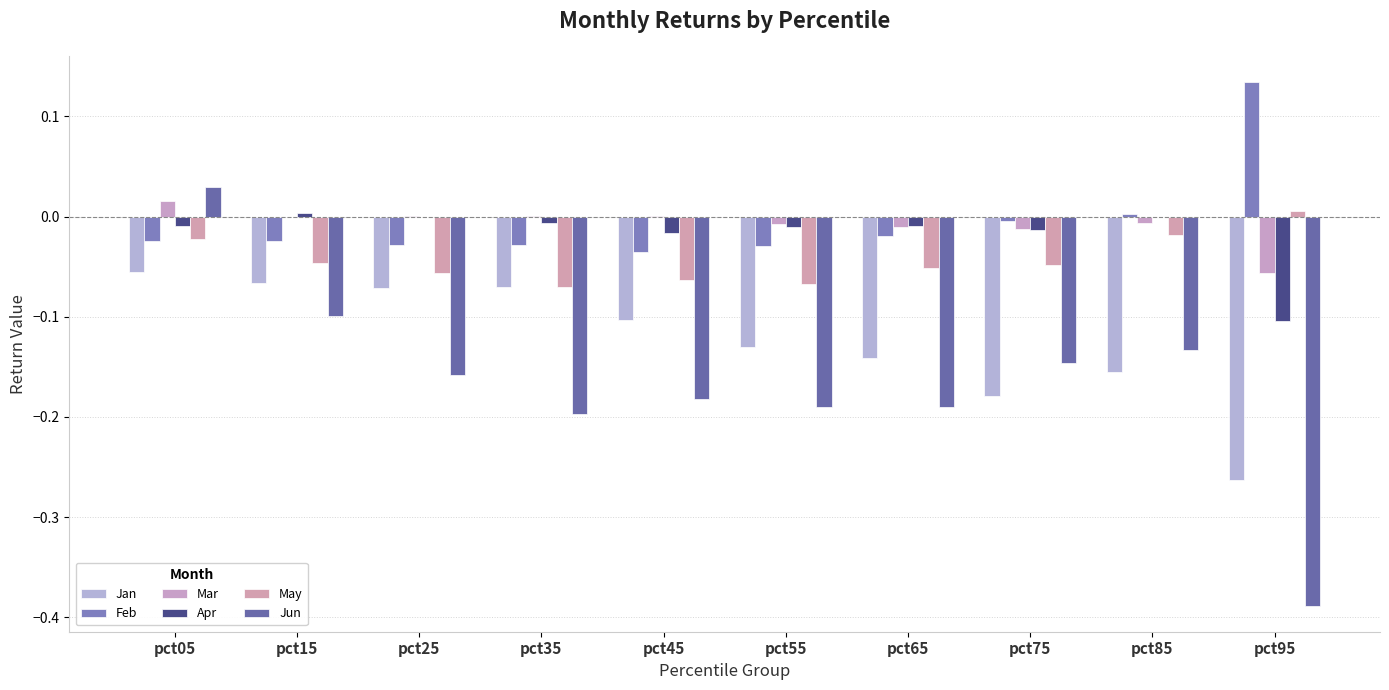

How many groups of bars are there?

10